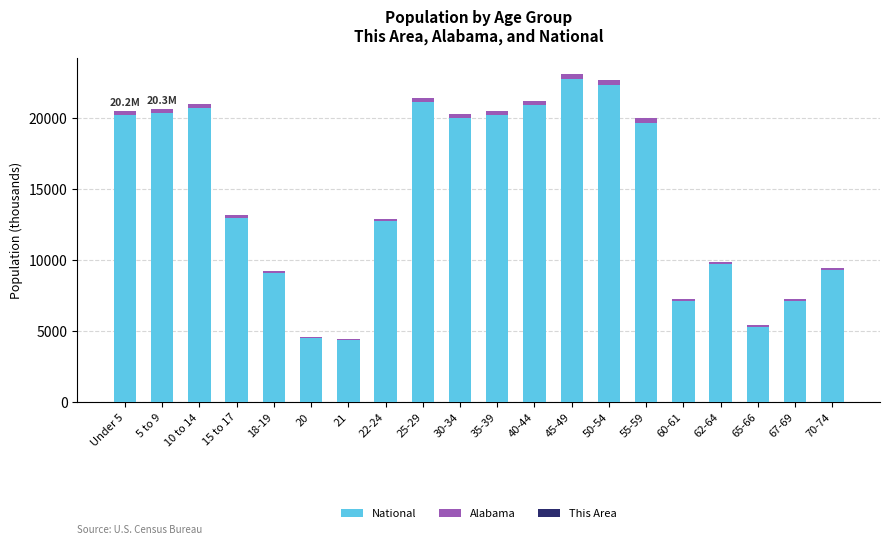

The National series shows 9319.8 at 50-54. True or false?

False